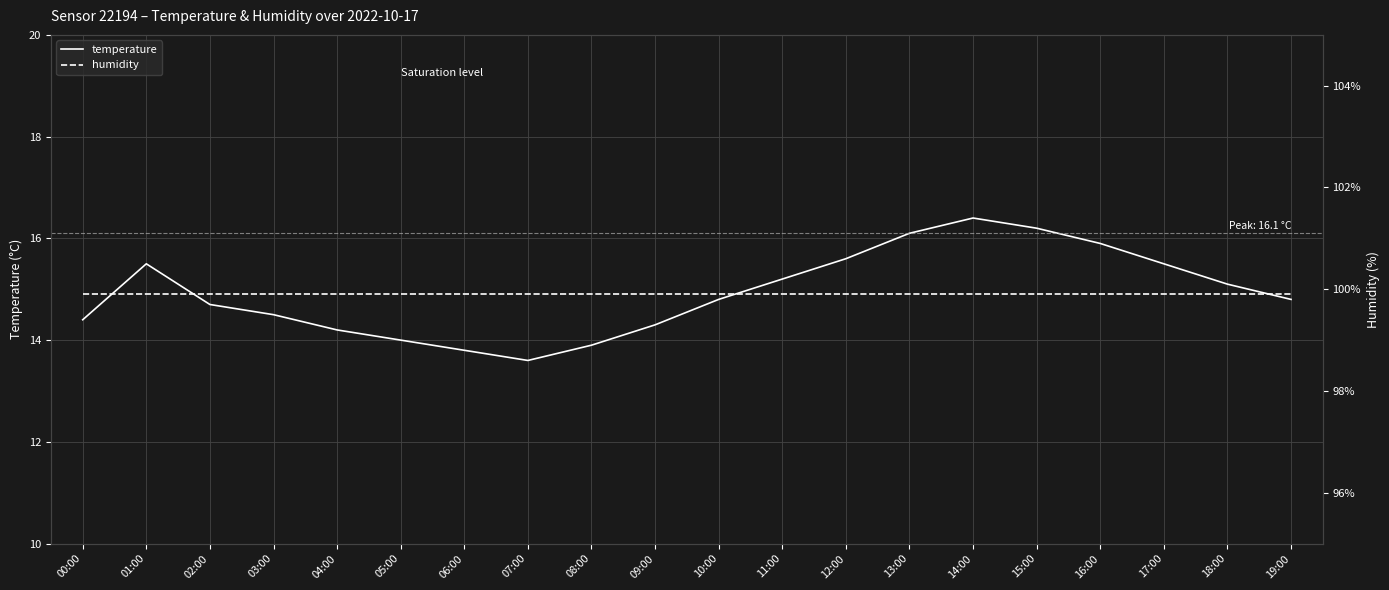

How many data points does each series have?

20